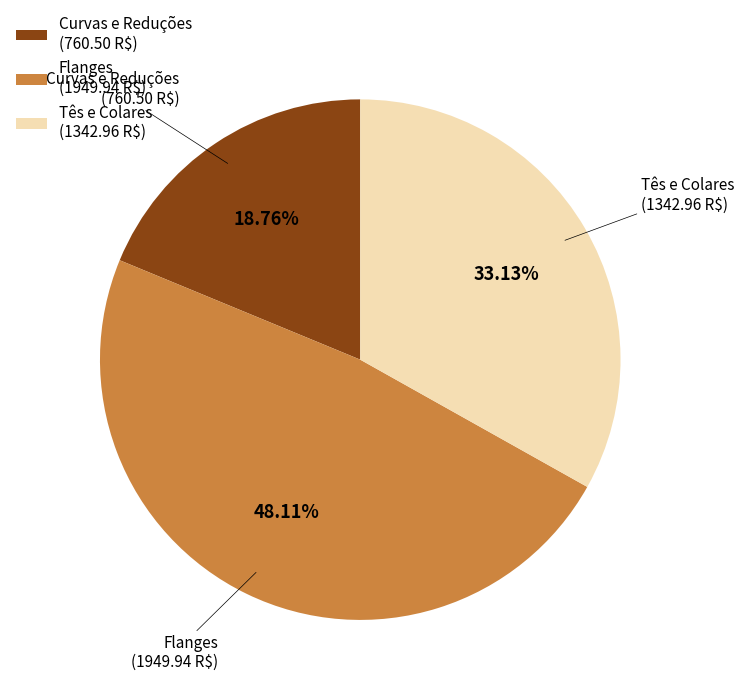

Does any single category account for the majority?

No